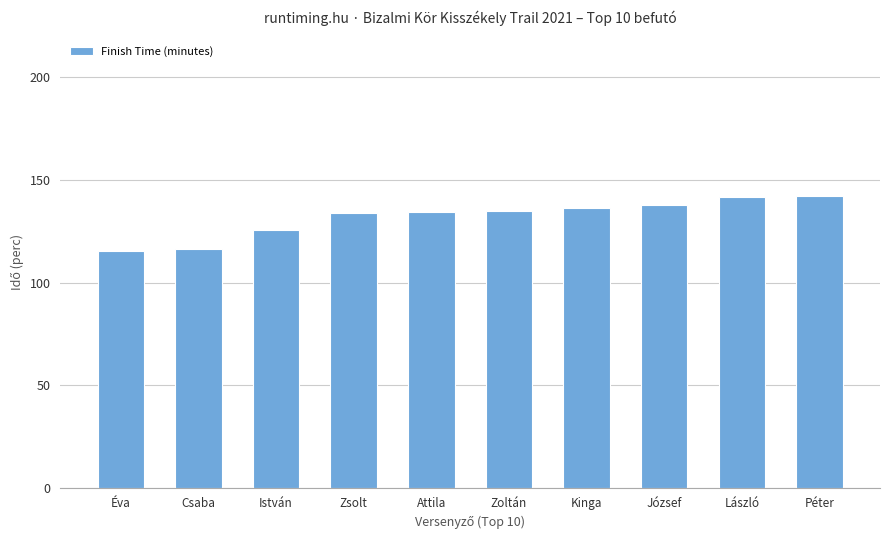

What is the difference between the values at Éva and Zsolt?

18.5